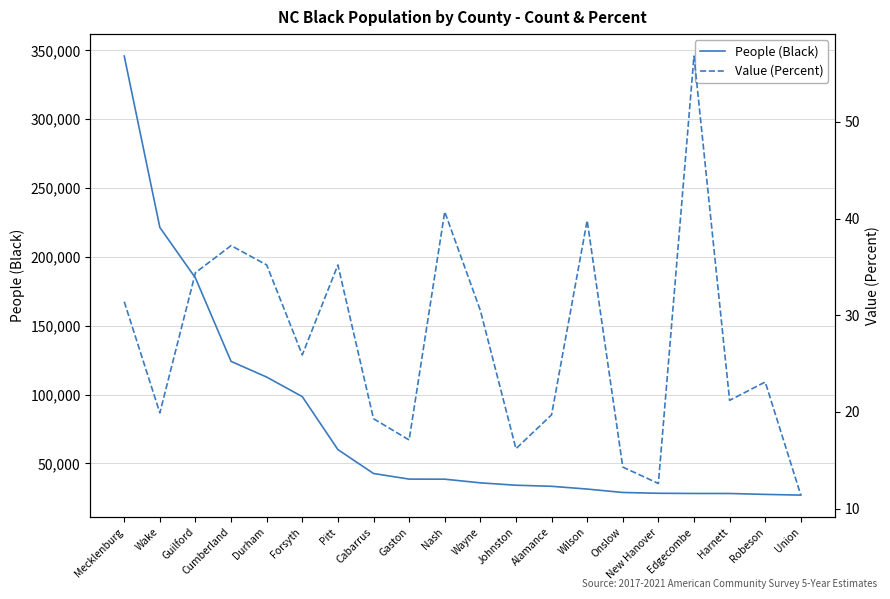

At which category is the sum across all series the highest?

Mecklenburg